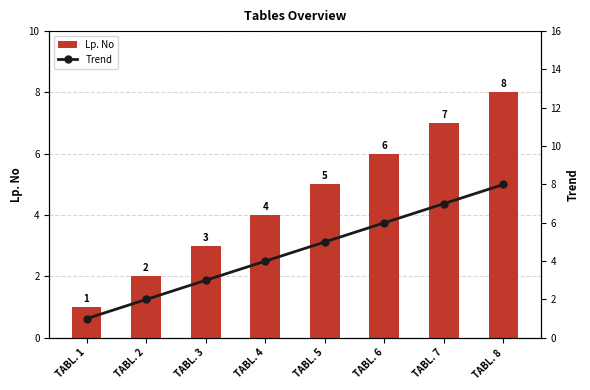

Is it true that Trend equals 6 at TABL. 6?

True